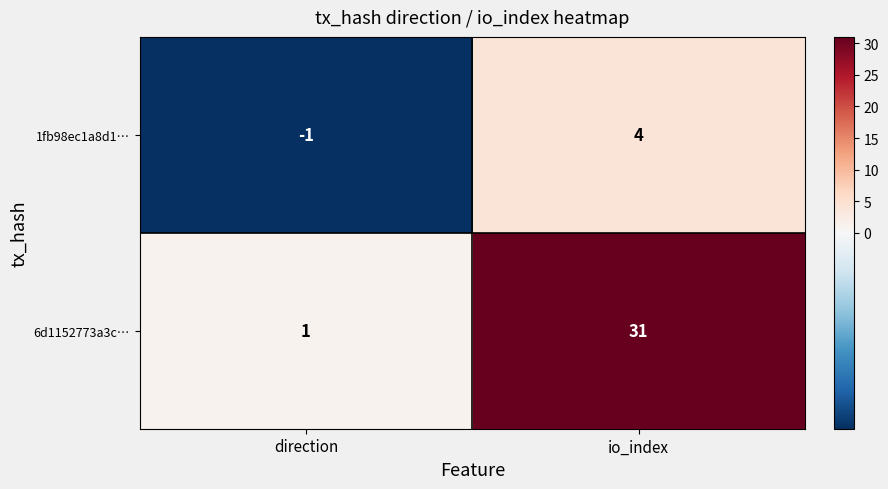

Which category has the highest value in the 6d1152773a3c… series?

io_index